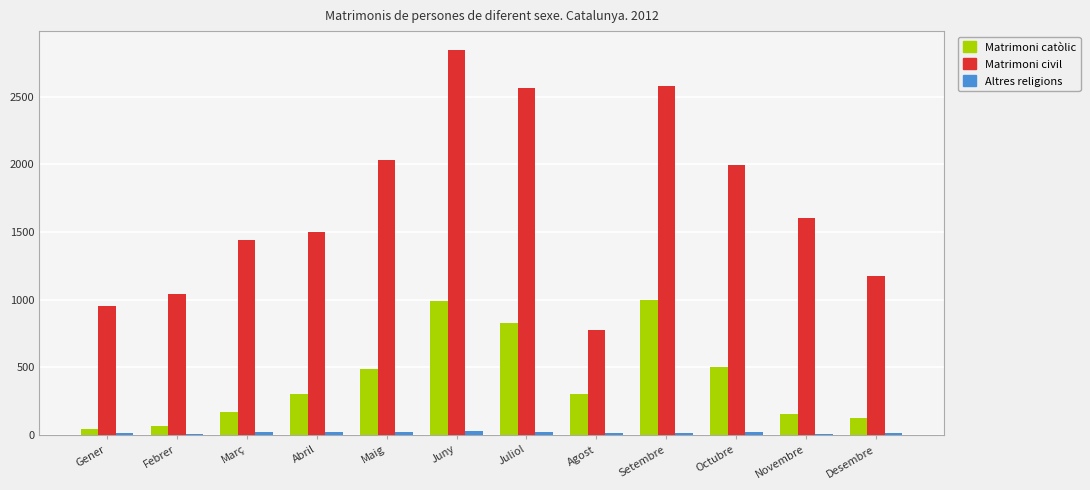

Which series has the largest total across all categories?

Matrimoni civil